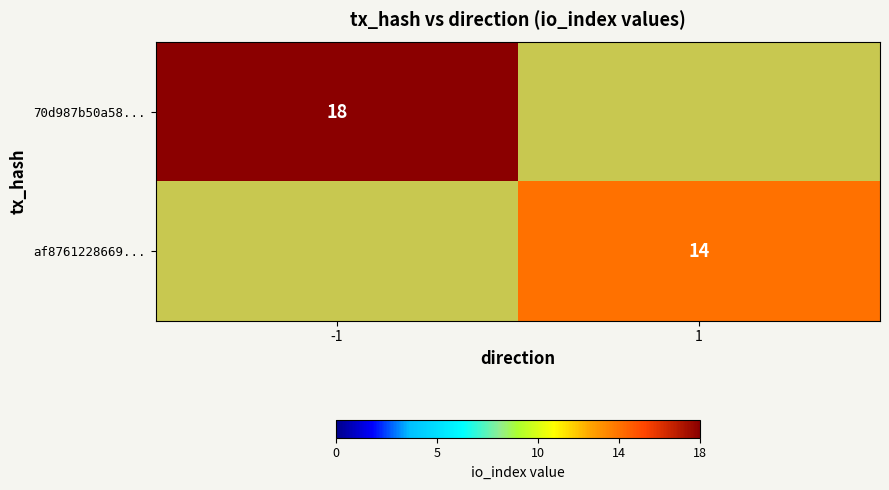

The af8761228669... series shows 14 at 1. True or false?

True